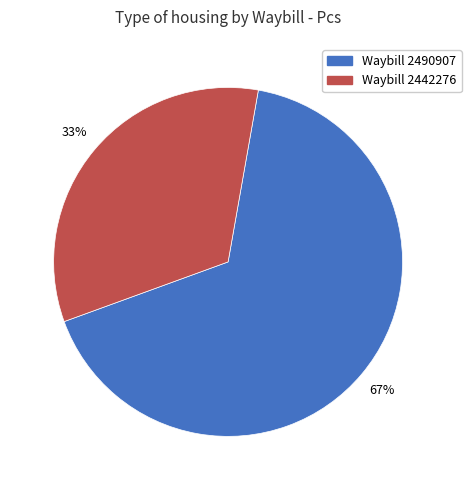

What is the smallest slice in the pie chart?

Waybill 2442276